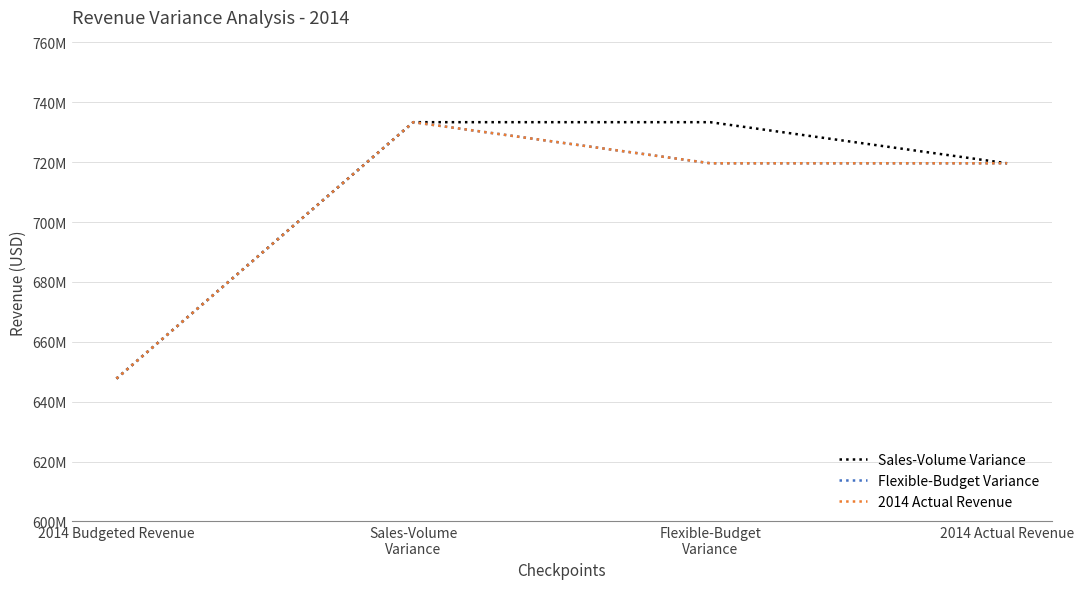

Does the chart display data point markers on the line(s)?

No